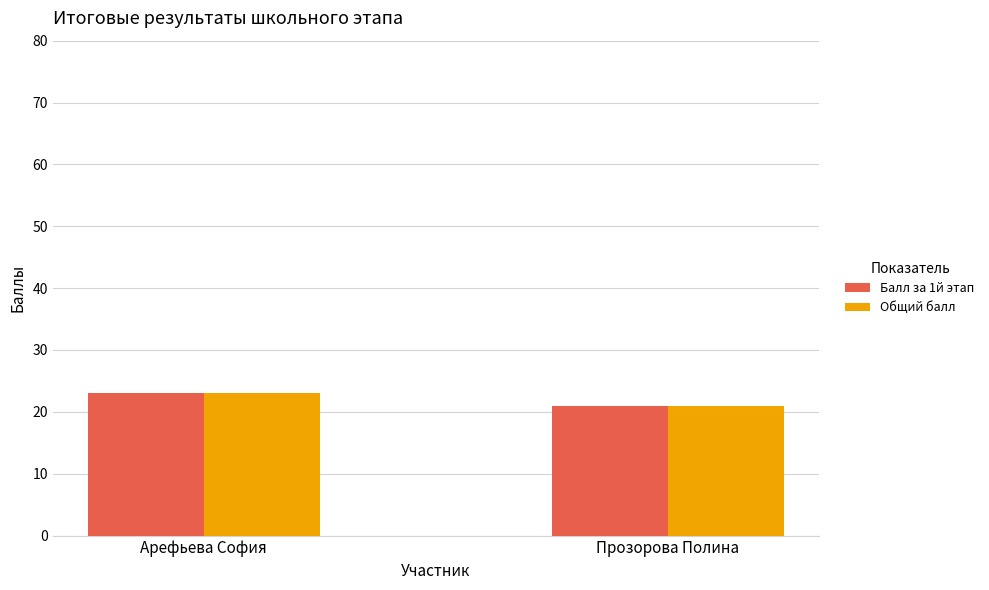

How many data points does each series have?

2